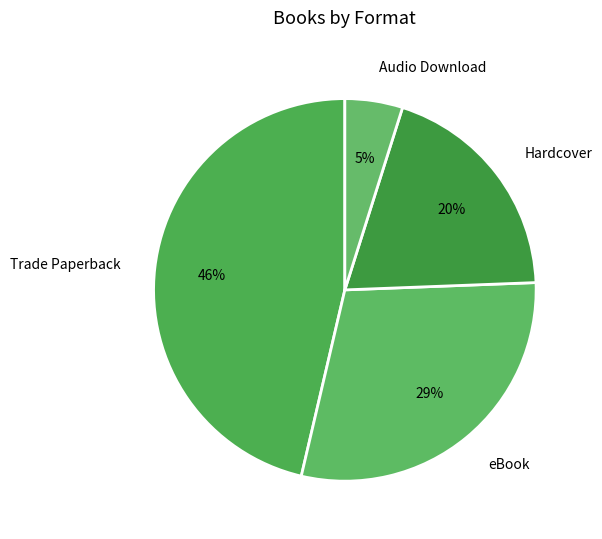

Is it true that Hardcover is 35% of the pie?

False